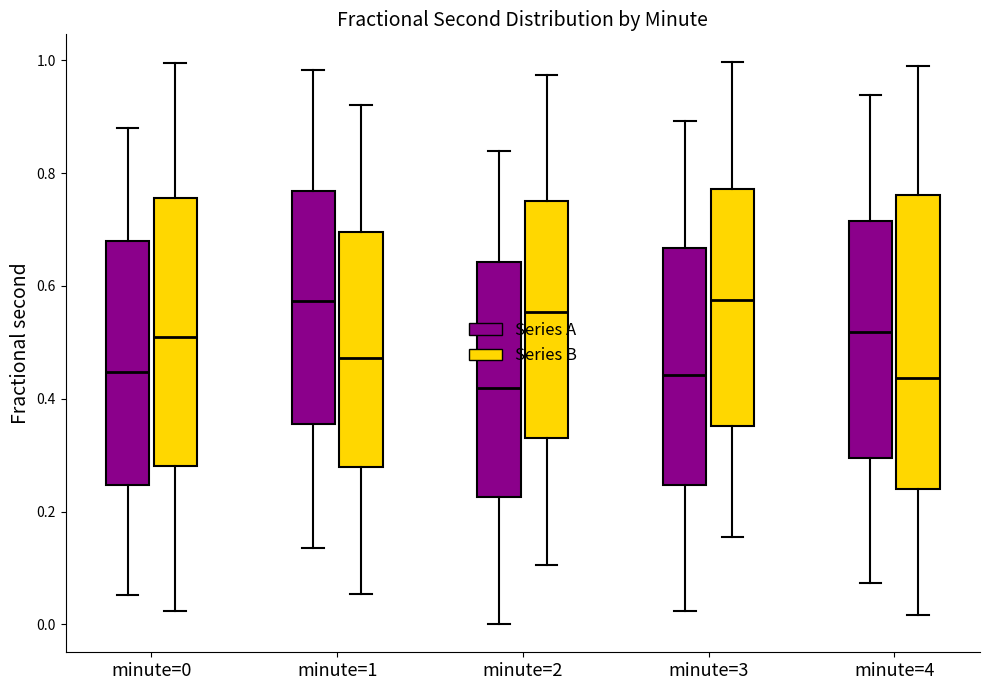

Reading left to right, read every box against the y-axis: the position of its median line, the range the box covers, and the ends of its whiskers. The values are not printed on the chart, so give them approximately, as read against the axis.

minute=0 (Series A): median 0.44, box 0.24 to 0.68, whiskers 0.06 to 0.88
minute=0 (Series B): median 0.50, box 0.28 to 0.76, whiskers 0.02 to 1.00
minute=1 (Series A): median 0.58, box 0.36 to 0.76, whiskers 0.14 to 0.98
minute=1 (Series B): median 0.48, box 0.28 to 0.70, whiskers 0.06 to 0.92
minute=2 (Series A): median 0.42, box 0.22 to 0.64, whiskers 0.00 to 0.84
minute=2 (Series B): median 0.56, box 0.34 to 0.74, whiskers 0.10 to 0.98
minute=3 (Series A): median 0.44, box 0.24 to 0.66, whiskers 0.02 to 0.90
minute=3 (Series B): median 0.58, box 0.36 to 0.78, whiskers 0.16 to 1.00
minute=4 (Series A): median 0.52, box 0.30 to 0.72, whiskers 0.08 to 0.94
minute=4 (Series B): median 0.44, box 0.24 to 0.76, whiskers 0.02 to 1.00